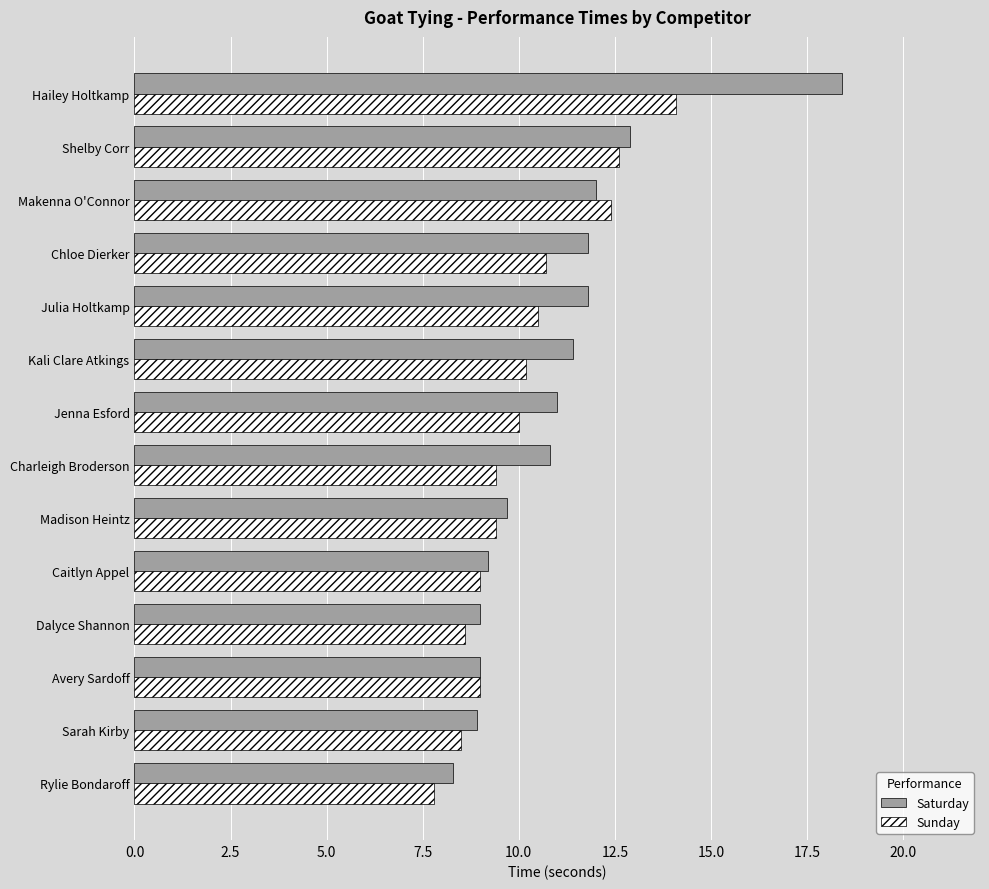

Which series has the largest range (max minus min)?

Saturday